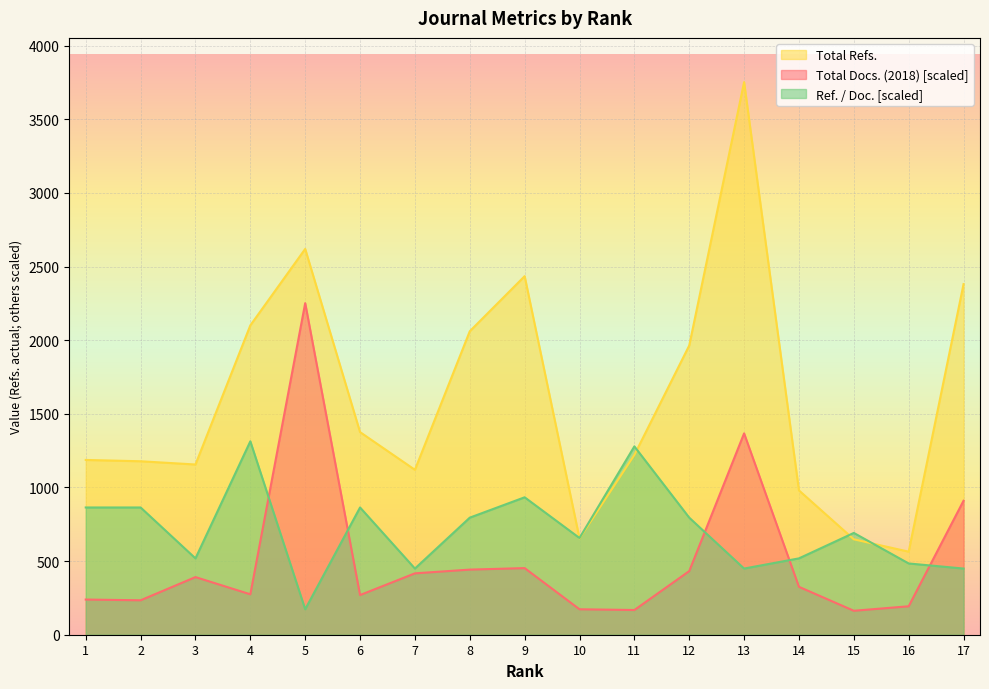

Reading left to right, extract all data points from this chart.

Total Docs. (2018): 1=238.9	2=233.8	3=391.4	4=274.5	5=2251.8	6=269.4	7=416.8	8=442.2	9=452.4	10=172.8	11=167.7	12=432.1	13=1367.3	14=325.3	15=162.7	16=193.2	17=909.9
Total Refs.: 1=1187.0	2=1178.0	3=1156.0	4=2101.0	5=2620.0	6=1376.0	7=1120.0	8=2061.0	9=2435.0	10=654.0	11=1221.0	12=1964.0	13=3753.0	14=980.0	15=648.0	16=564.0	17=2381.0
Ref. / Doc.: 1=864.2	2=864.2	3=518.5	4=1313.5	5=172.8	6=864.2	7=449.4	8=795.0	9=933.3	10=656.8	11=1279.0	12=795.0	13=449.4	14=518.5	15=691.3	16=483.9	17=449.4